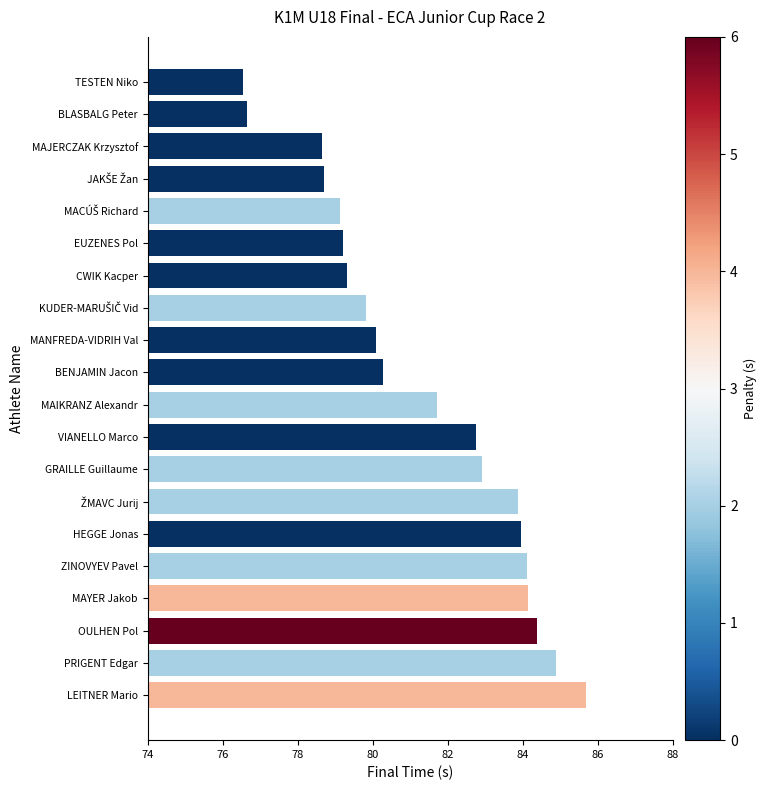

How many distinct data groups are displayed?

1